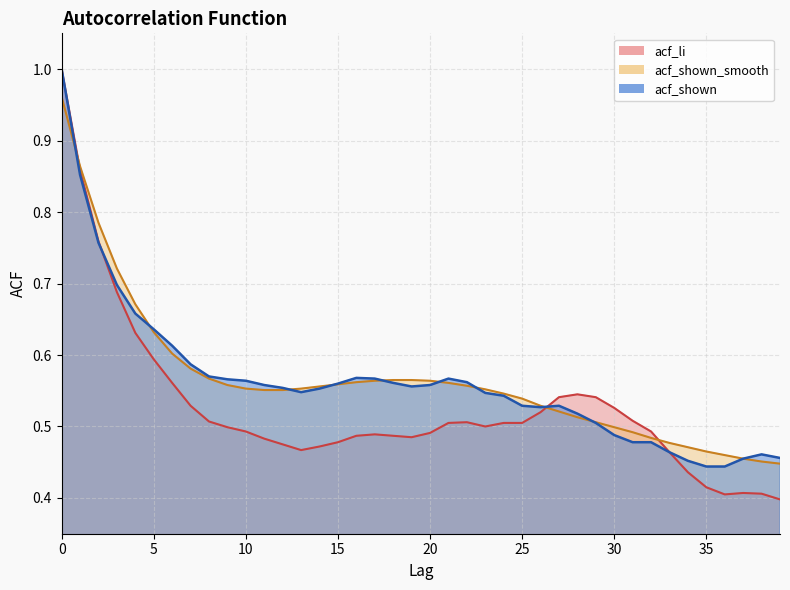

Which series has the largest total across all categories?

acf_shown_smooth